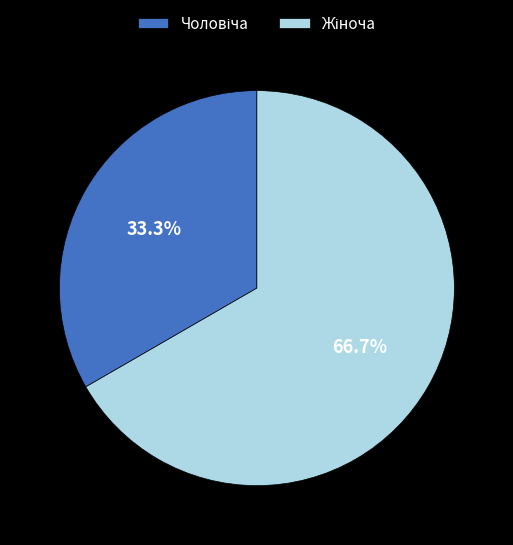

Is there a majority slice in this chart?

Yes